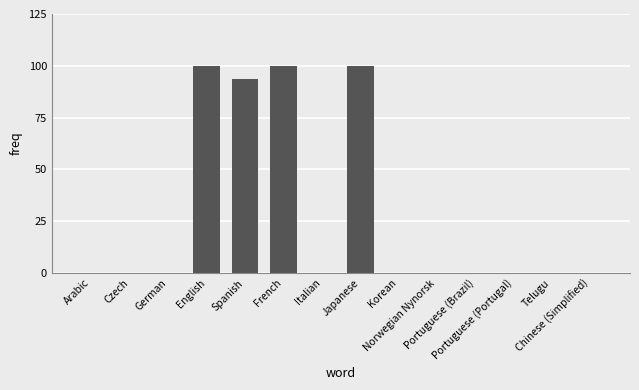

At which label is the value closest to 50?

Spanish